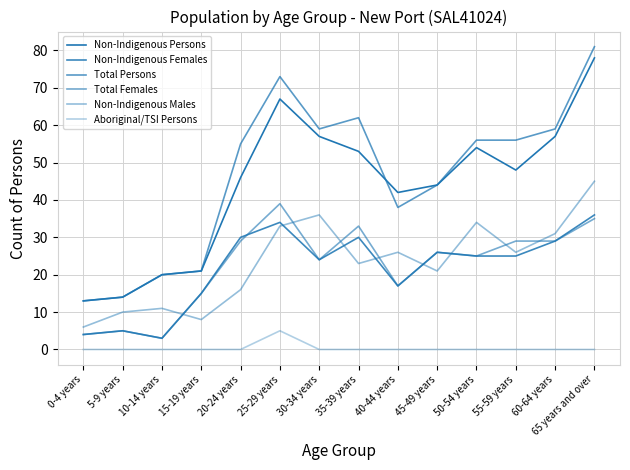

How many lines are shown in the chart?

6